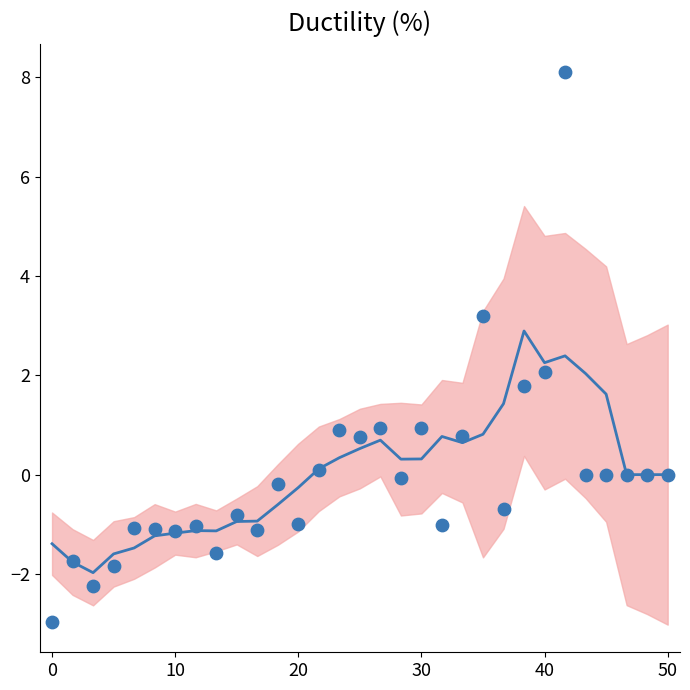

What is the range of X values (max minus min)?

50.0